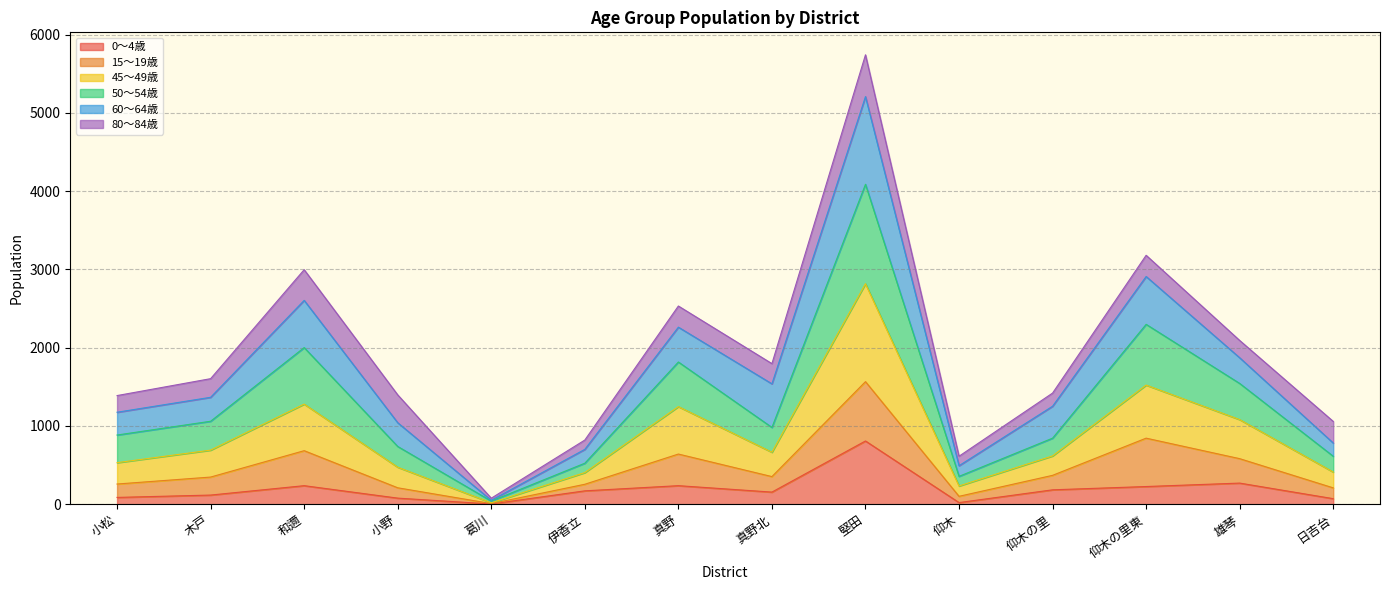

At which category does the chart reach its peak across all series?

堅田